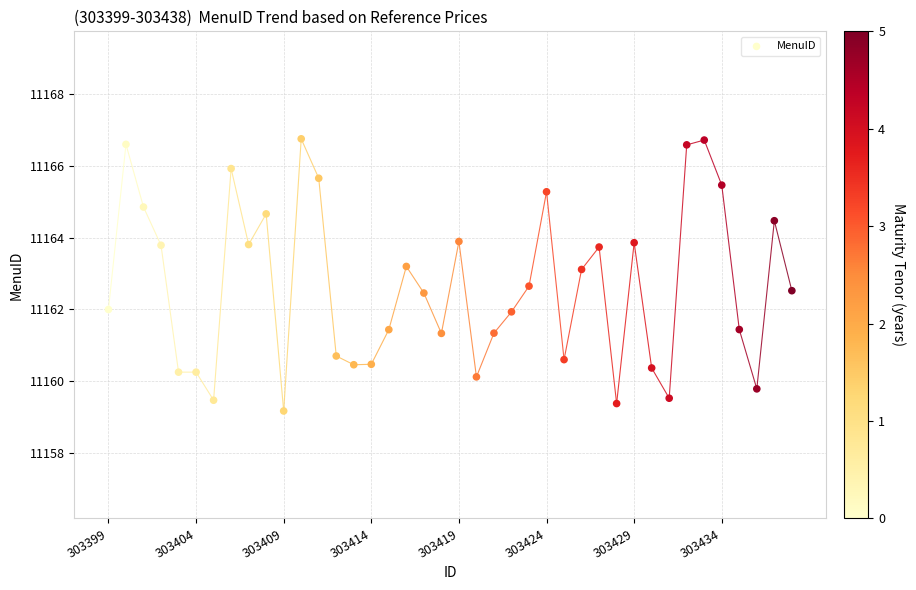

What is the range of X values (max minus min)?

39.0